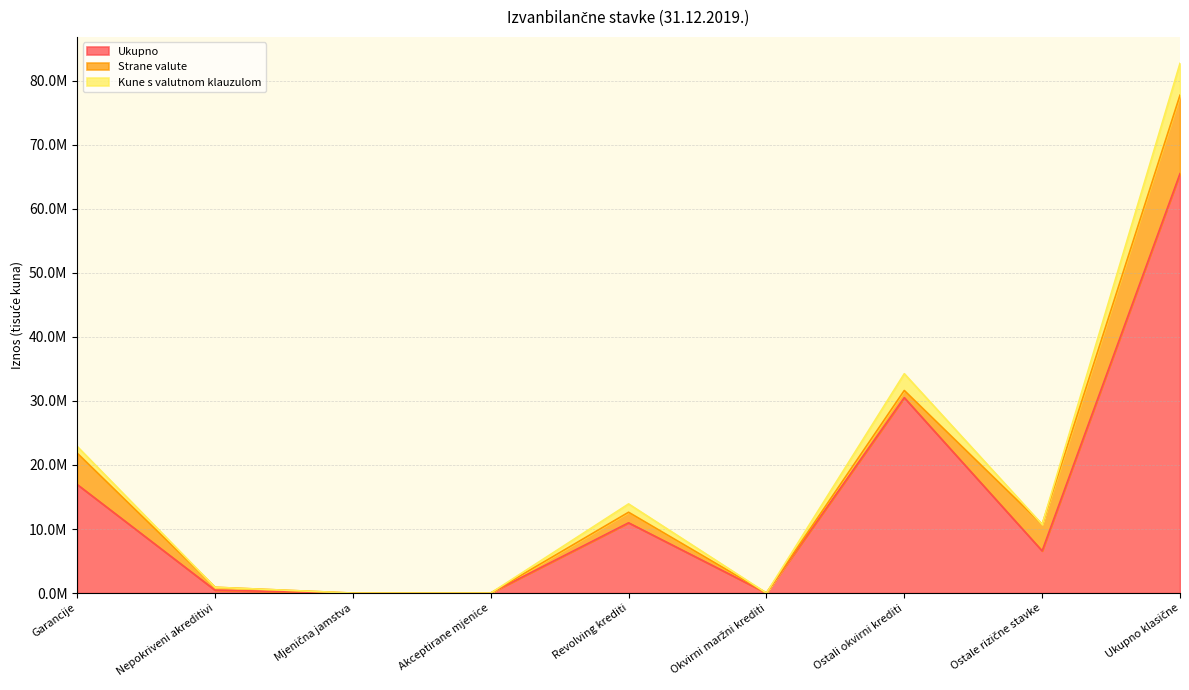

Is it true that Strane valute equals 454602 at Nepokriveni akreditivi?

True